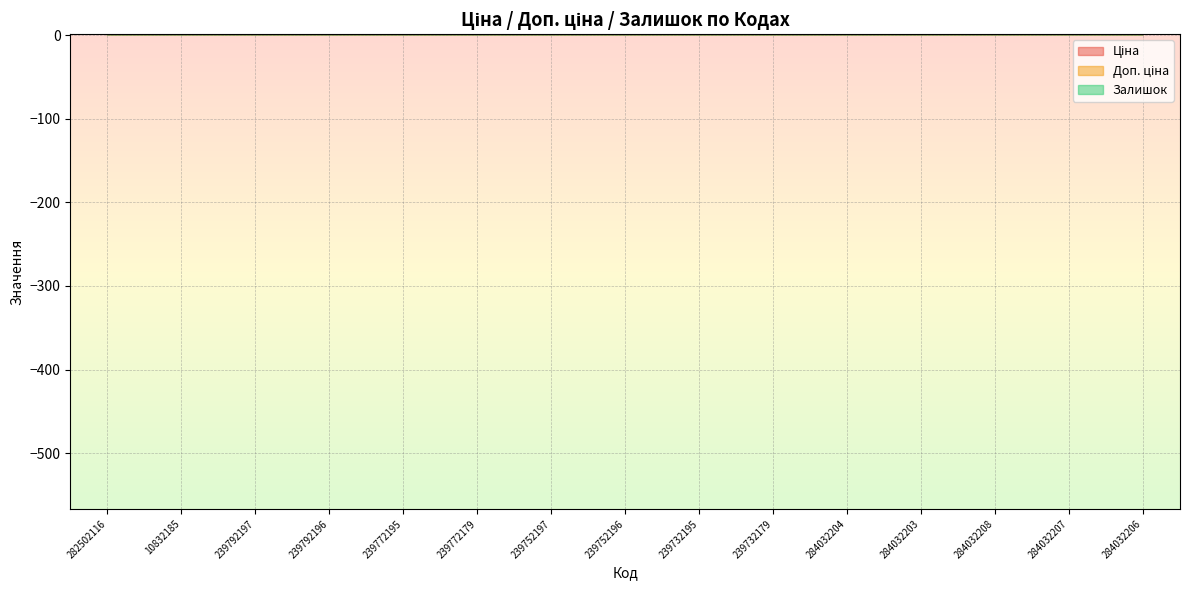

How many lines are shown in the chart?

3